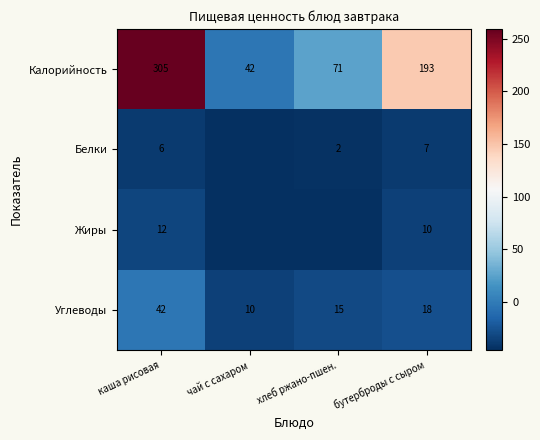

How many data points does each series have?

4